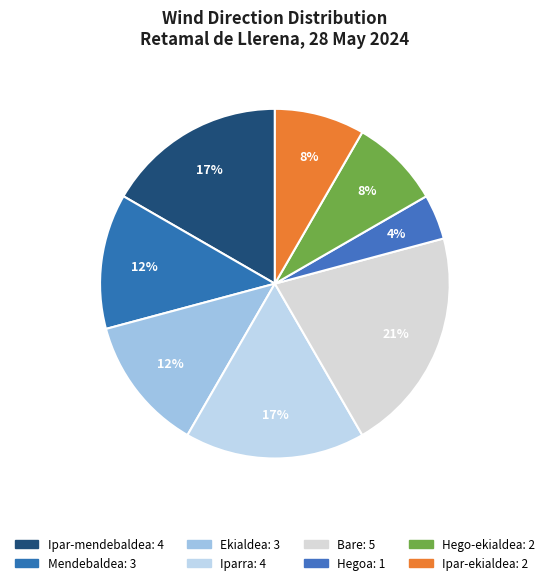

Which slice is the largest?

Bare